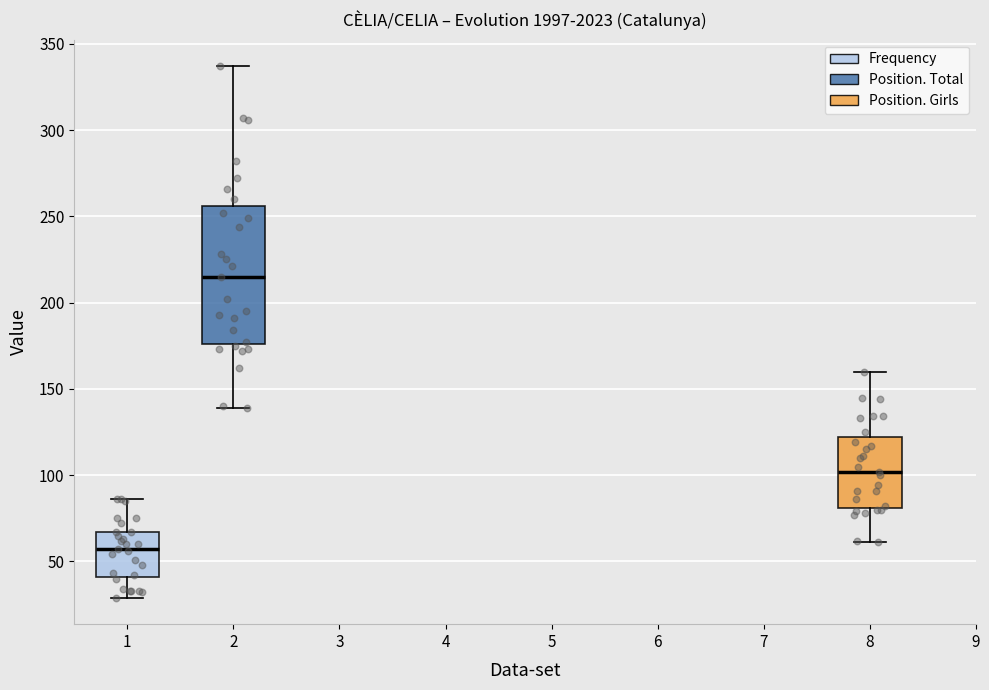

Which box is the tallest, from its lower edge to its upper edge?

2